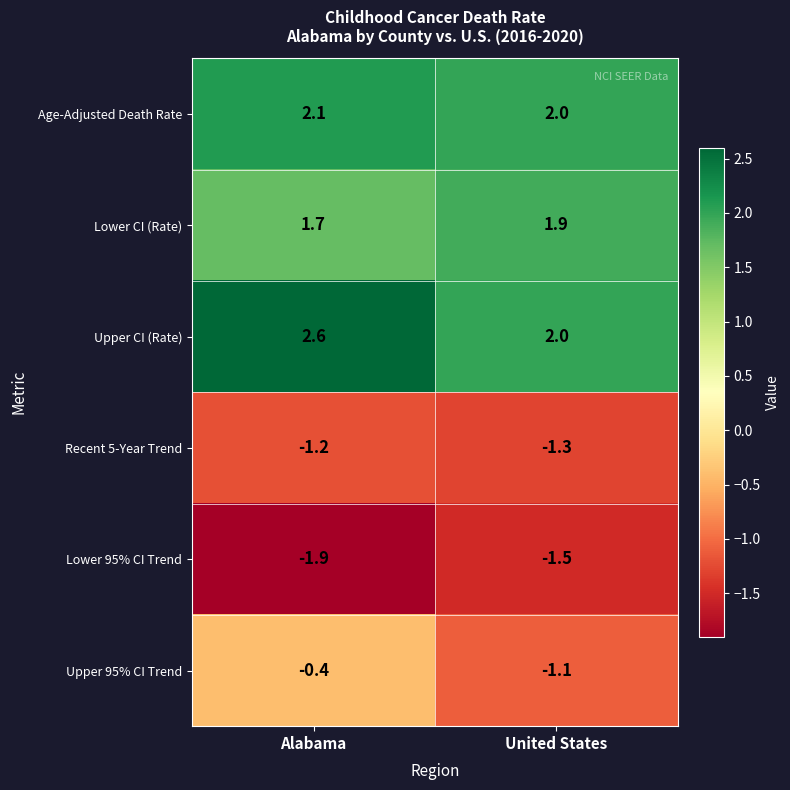

The Age-Adjusted Death Rate series shows 1.4 at Alabama. True or false?

False